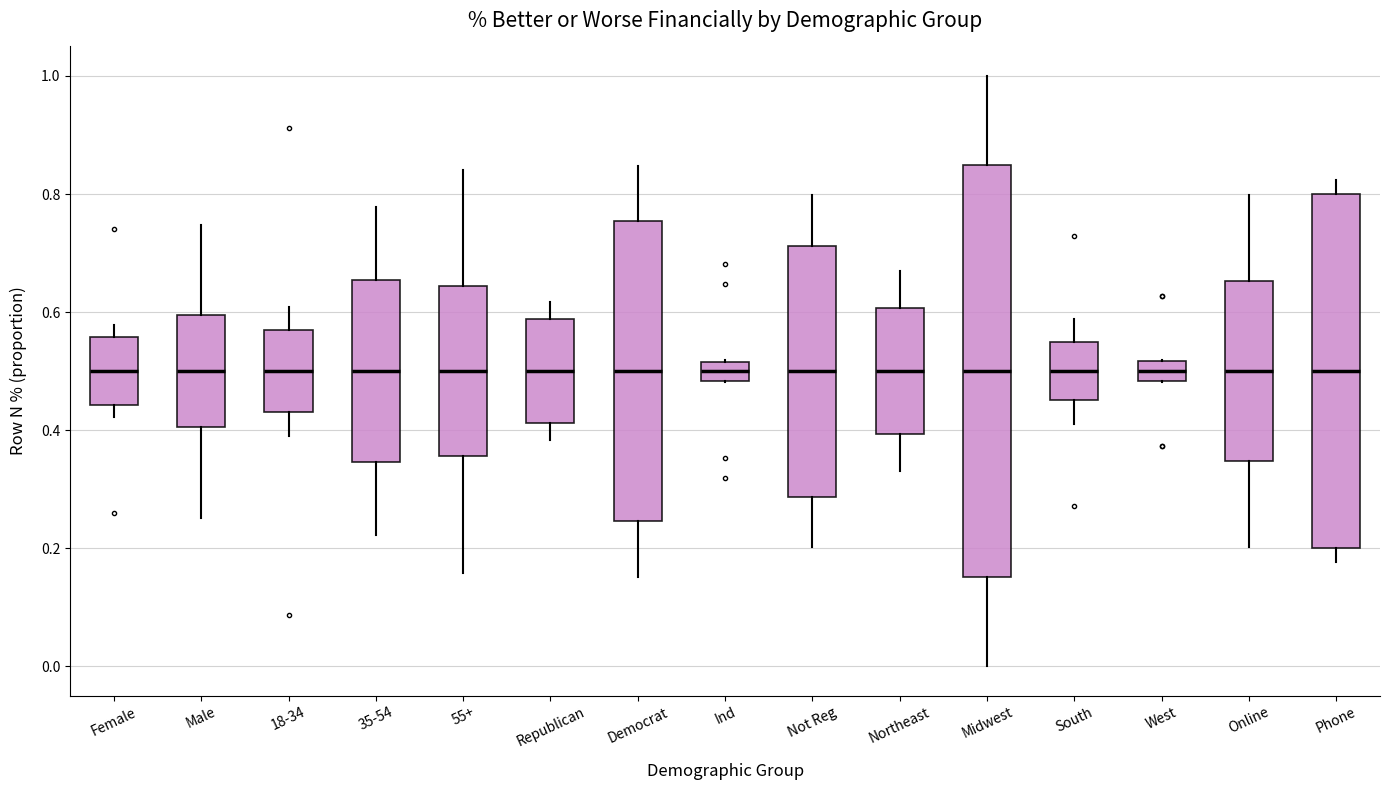

Where does the median line of the box for Phone sit on the y-axis? The values are not printed on the chart, so give them approximately, as read against the axis.

0.50